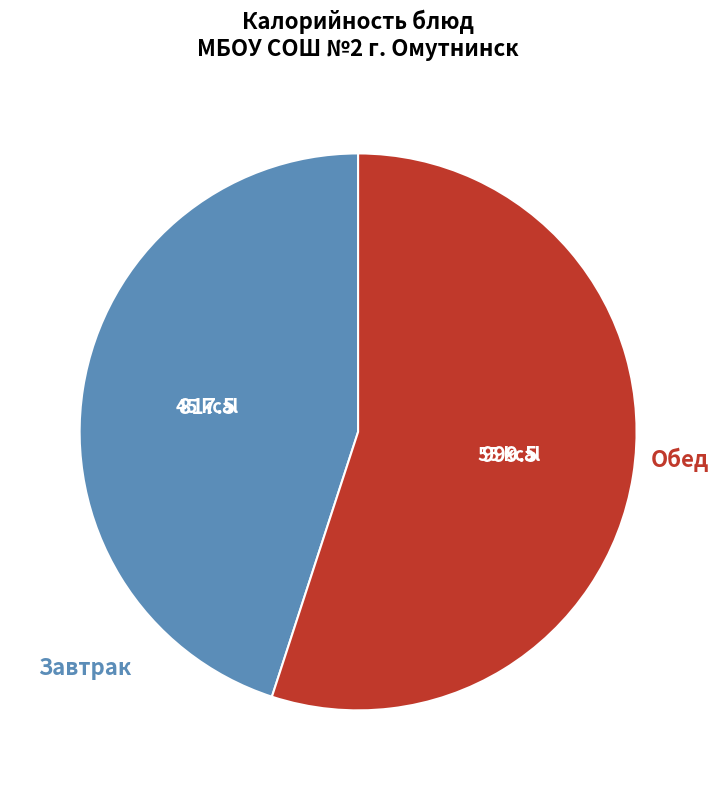

What is the largest slice in the pie chart?

Обед